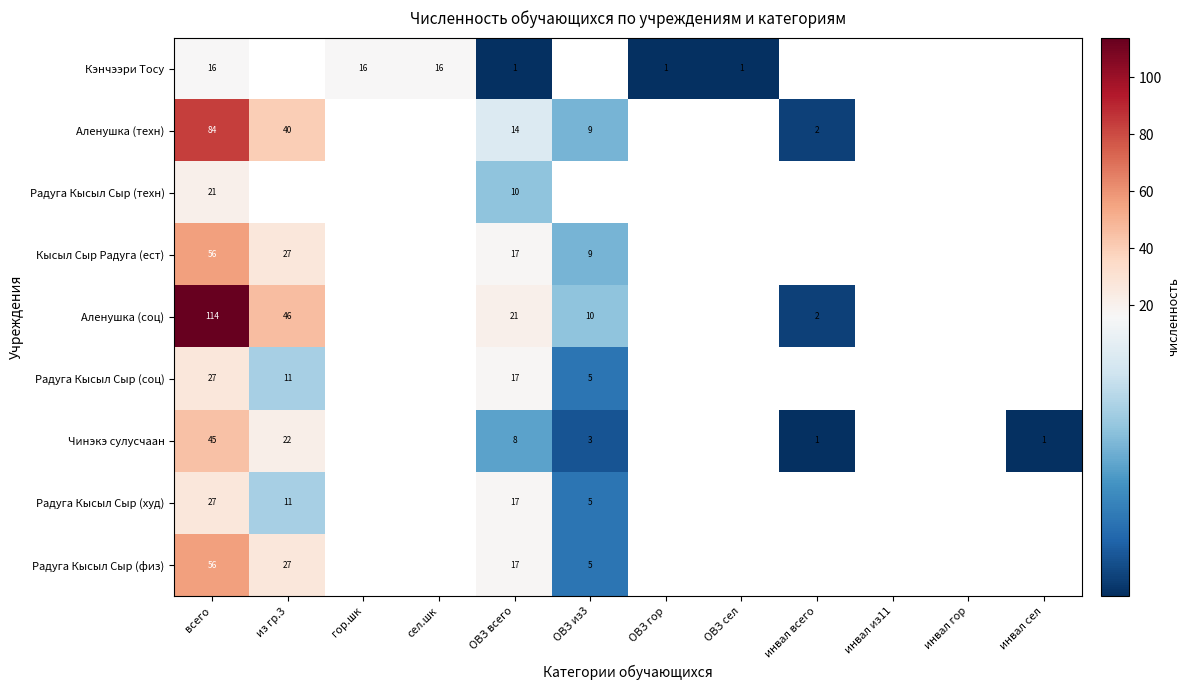

At which category is the sum across all series the highest?

всего